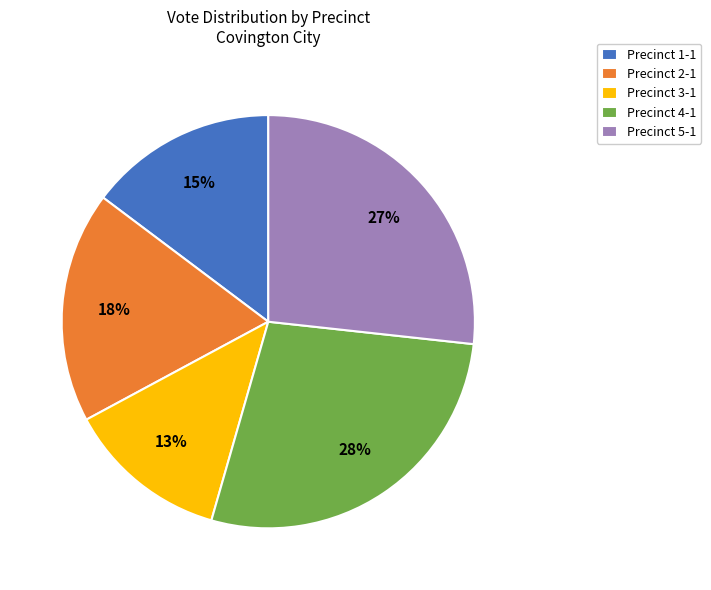

To the nearest percent, what is the difference between the largest and smallest slice percentages?

15%